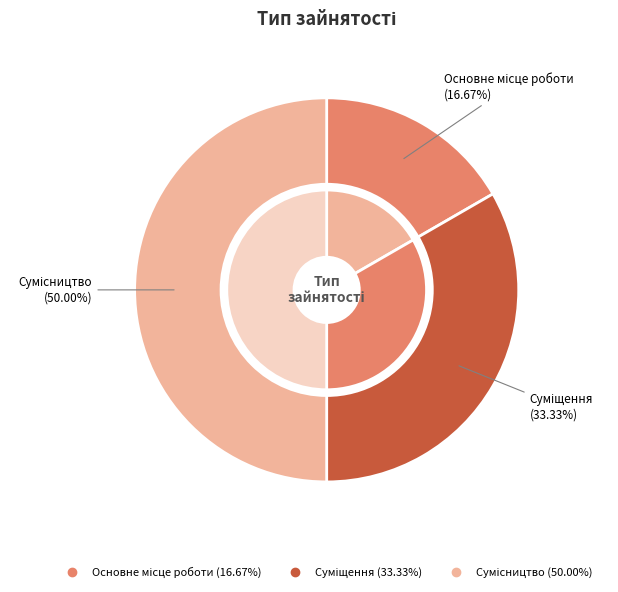

To the nearest percent, what is the difference between the largest and smallest slice percentages?

33%